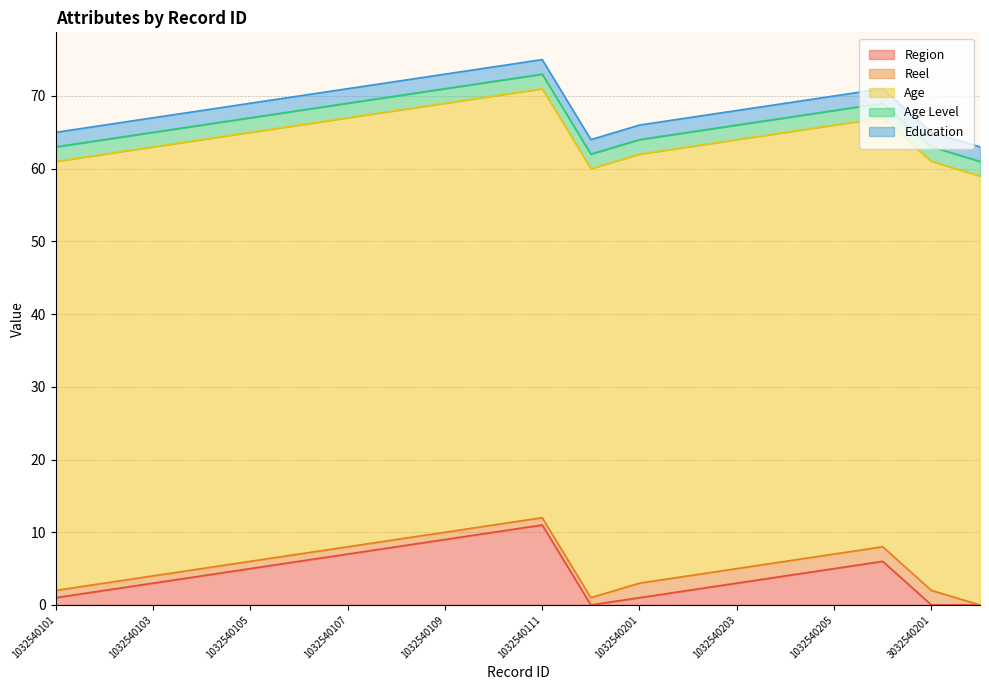

What is the greatest value displayed?

59